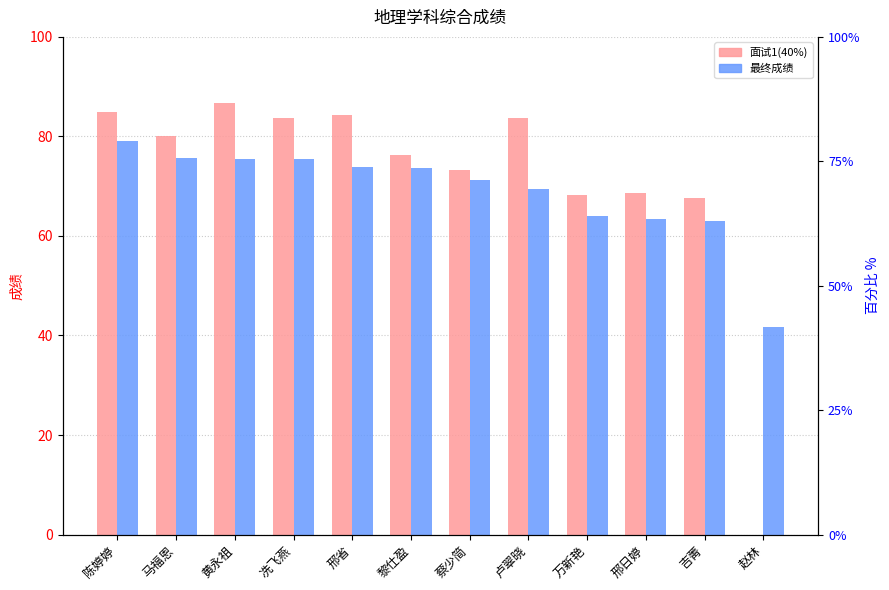

Reading left to right, extract all data points from this chart.

面试1(40%): 85.0	80.0	86.7	83.7	84.3	76.3	73.3	83.7	68.3	68.7	67.7	0.0
最终成绩: 79.0	75.7	75.5	75.5	73.9	73.7	71.3	69.5	63.9	63.5	63.1	41.8